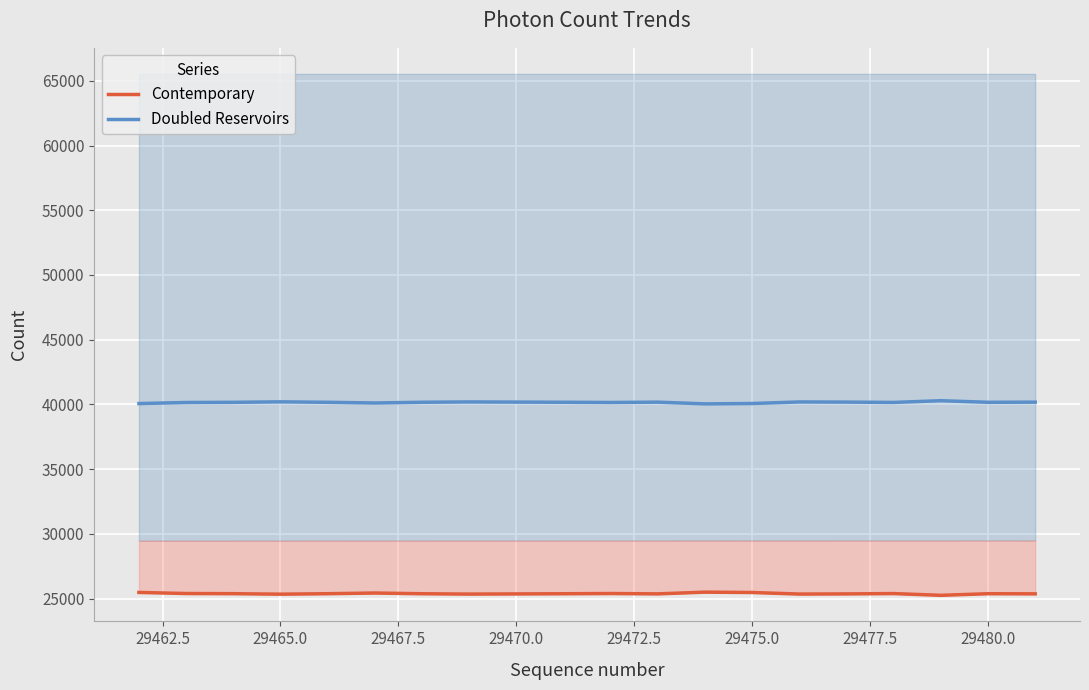

What is the maximum value for Doubled Reservoirs?

40286